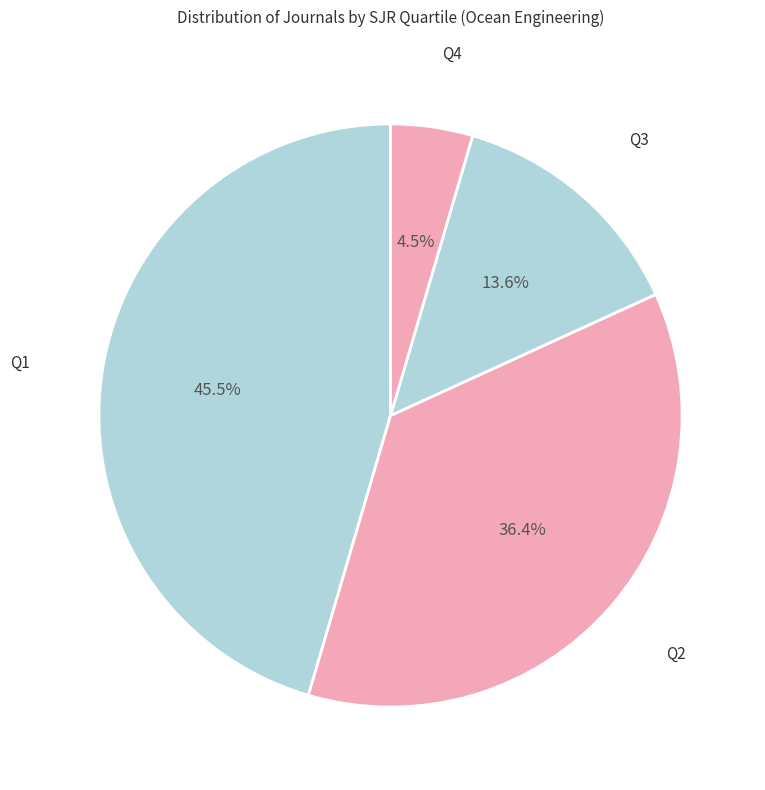

How many segments does this pie chart have?

4